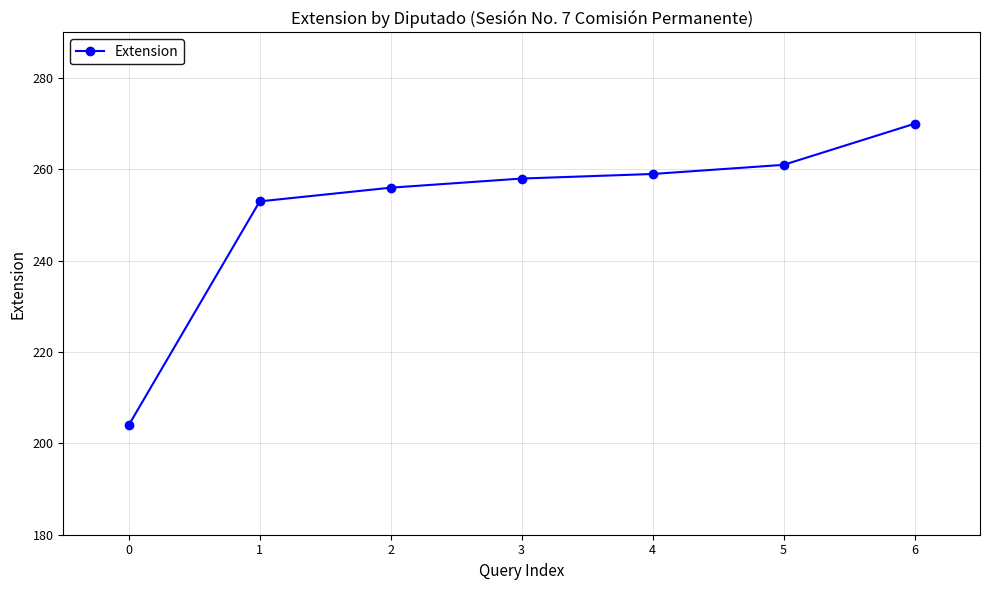

List the labels in order of value, largest first.

6, 5, 4, 3, 2, 1, 0